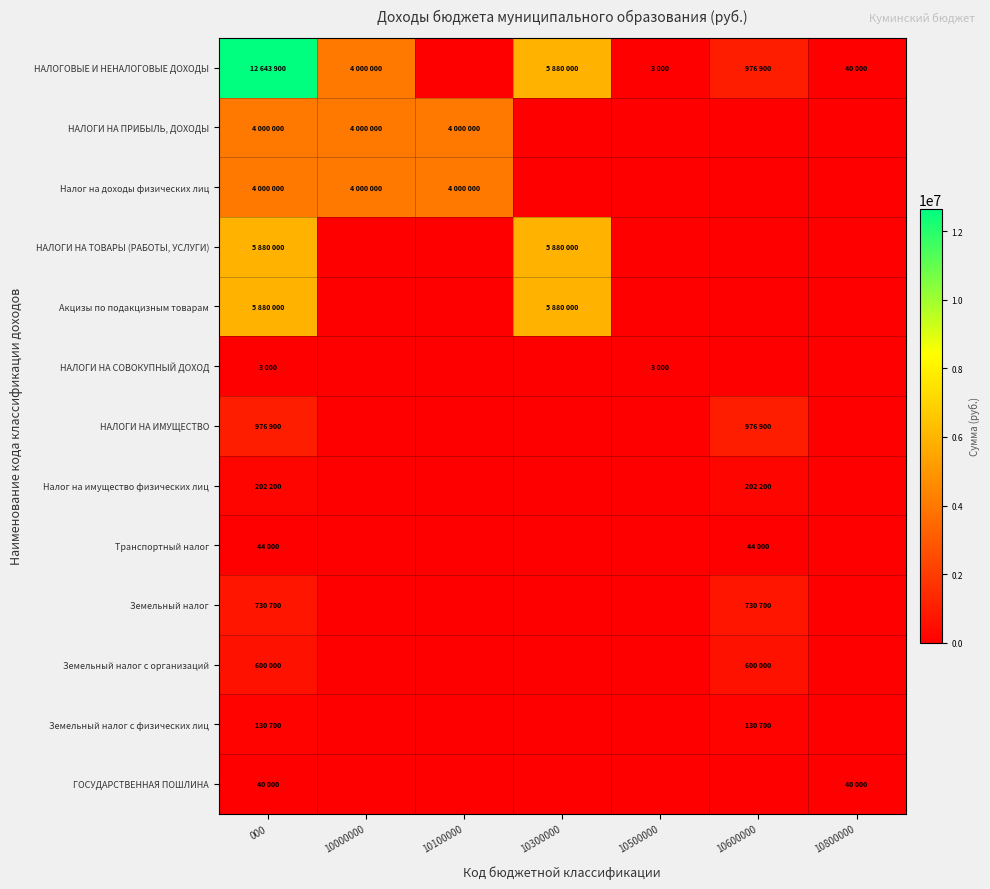

Reading left to right, transcribe all the data shown in this chart.

НАЛОГОВЫЕ И НЕНАЛОГОВЫЕ ДОХОДЫ: 000=12643900	10000000=4000000	10100000=0	10300000=5880000	10500000=3000	10600000=976900	10800000=40000
НАЛОГИ НА ПРИБЫЛЬ, ДОХОДЫ: 000=4000000	10000000=4000000	10100000=4000000	10300000=0	10500000=0	10600000=0	10800000=0
Налог на доходы физических лиц: 000=4000000	10000000=4000000	10100000=4000000	10300000=0	10500000=0	10600000=0	10800000=0
НАЛОГИ НА ТОВАРЫ (РАБОТЫ, УСЛУГИ): 000=5880000	10000000=0	10100000=0	10300000=5880000	10500000=0	10600000=0	10800000=0
Акцизы по подакцизным товарам: 000=5880000	10000000=0	10100000=0	10300000=5880000	10500000=0	10600000=0	10800000=0
НАЛОГИ НА СОВОКУПНЫЙ ДОХОД: 000=3000	10000000=0	10100000=0	10300000=0	10500000=3000	10600000=0	10800000=0
НАЛОГИ НА ИМУЩЕСТВО: 000=976900	10000000=0	10100000=0	10300000=0	10500000=0	10600000=976900	10800000=0
Налог на имущество физических лиц: 000=202200	10000000=0	10100000=0	10300000=0	10500000=0	10600000=202200	10800000=0
Транспортный налог: 000=44000	10000000=0	10100000=0	10300000=0	10500000=0	10600000=44000	10800000=0
Земельный налог: 000=730700	10000000=0	10100000=0	10300000=0	10500000=0	10600000=730700	10800000=0
Земельный налог с организаций: 000=600000	10000000=0	10100000=0	10300000=0	10500000=0	10600000=600000	10800000=0
Земельный налог с физических лиц: 000=130700	10000000=0	10100000=0	10300000=0	10500000=0	10600000=130700	10800000=0
ГОСУДАРСТВЕННАЯ ПОШЛИНА: 000=40000	10000000=0	10100000=0	10300000=0	10500000=0	10600000=0	10800000=40000